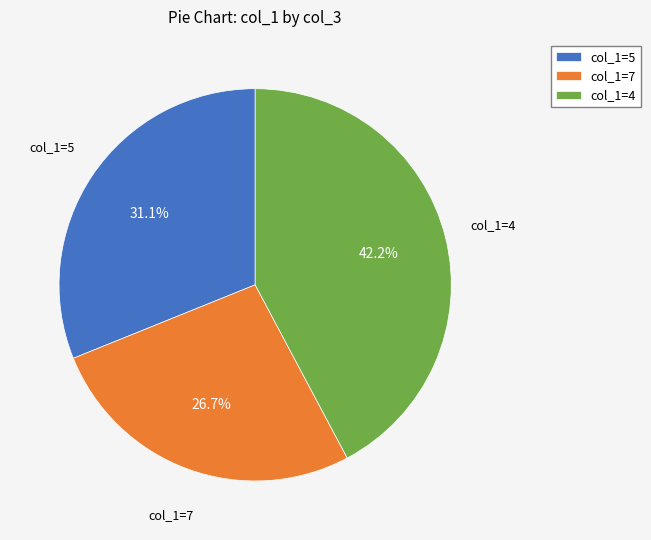

What is the largest slice in the pie chart?

col_1=4